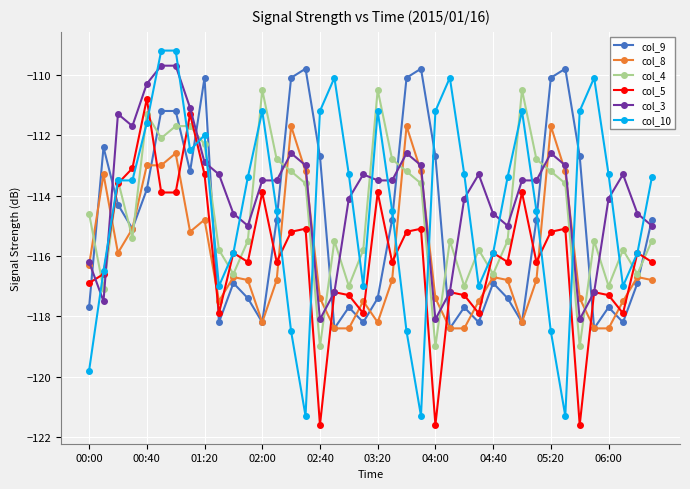

True or false: col_4 and col_5 cross at least once.

True